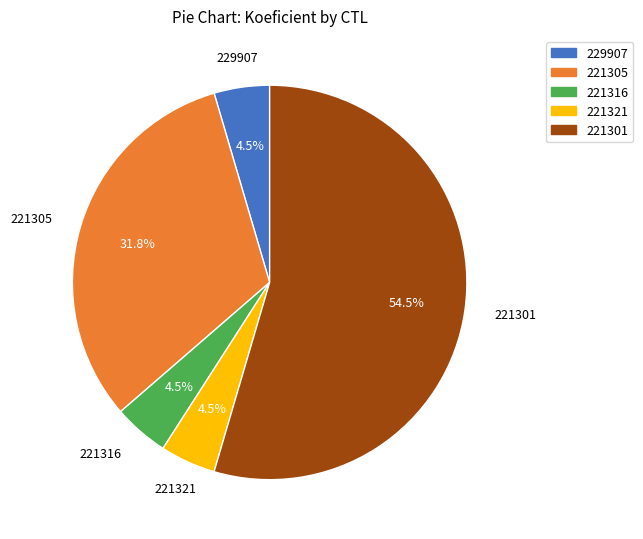

Is the sum of 221301 and 221305 greater than half?

Yes